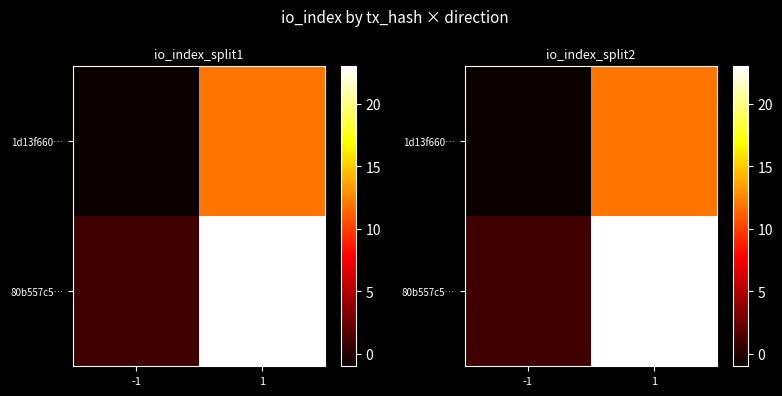

Which category has the highest value in the 1d13f660… series?

1